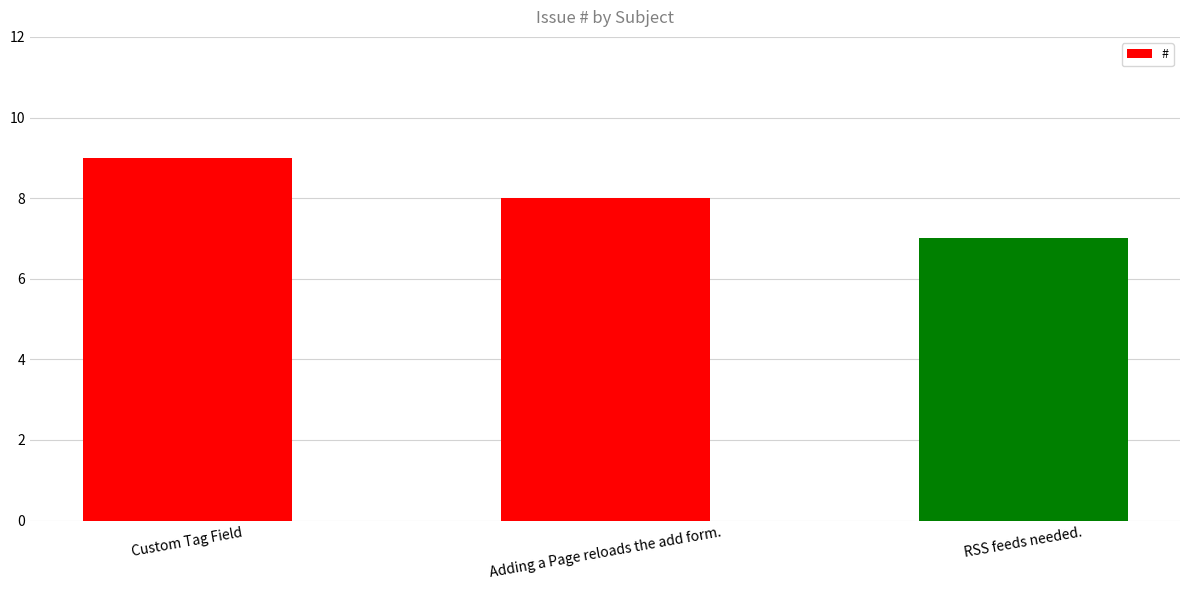

True or false: the data shows 12 at Custom Tag Field.

False